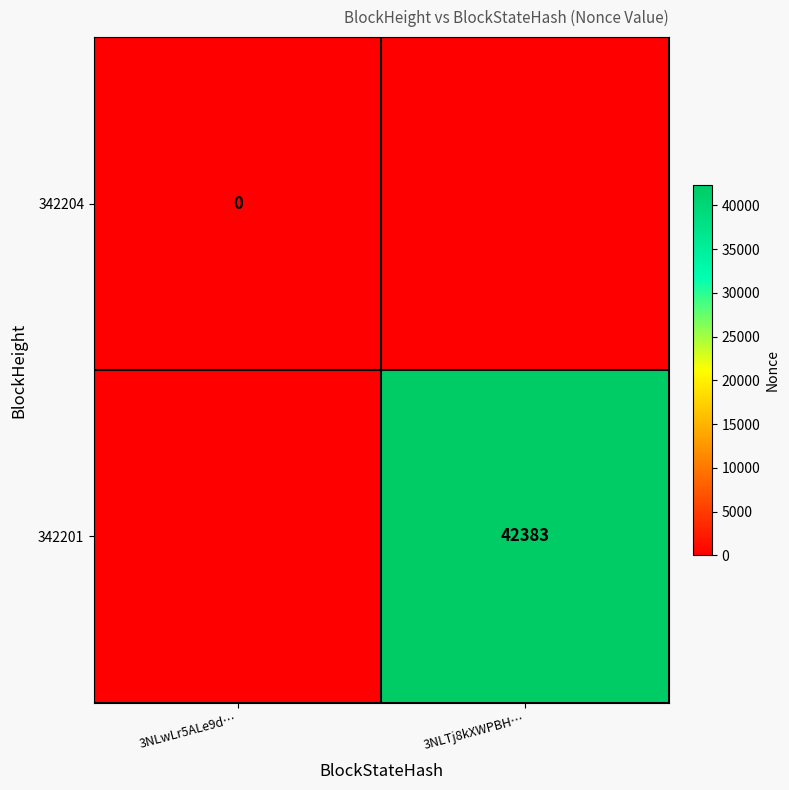

The 342201 series shows 42383 at 3NLTj8kXWPBH…. True or false?

True